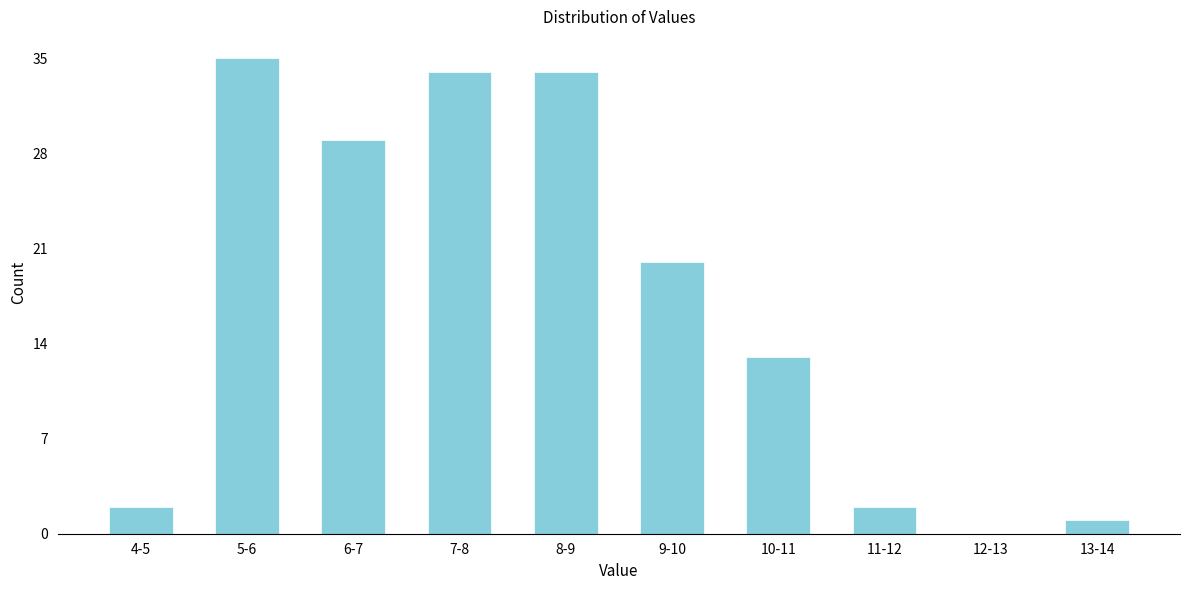

Reading right to left, list all the values displayed in this chart.

13-14=1	12-13=0	11-12=2	10-11=13	9-10=20	8-9=34	7-8=34	6-7=29	5-6=35	4-5=2